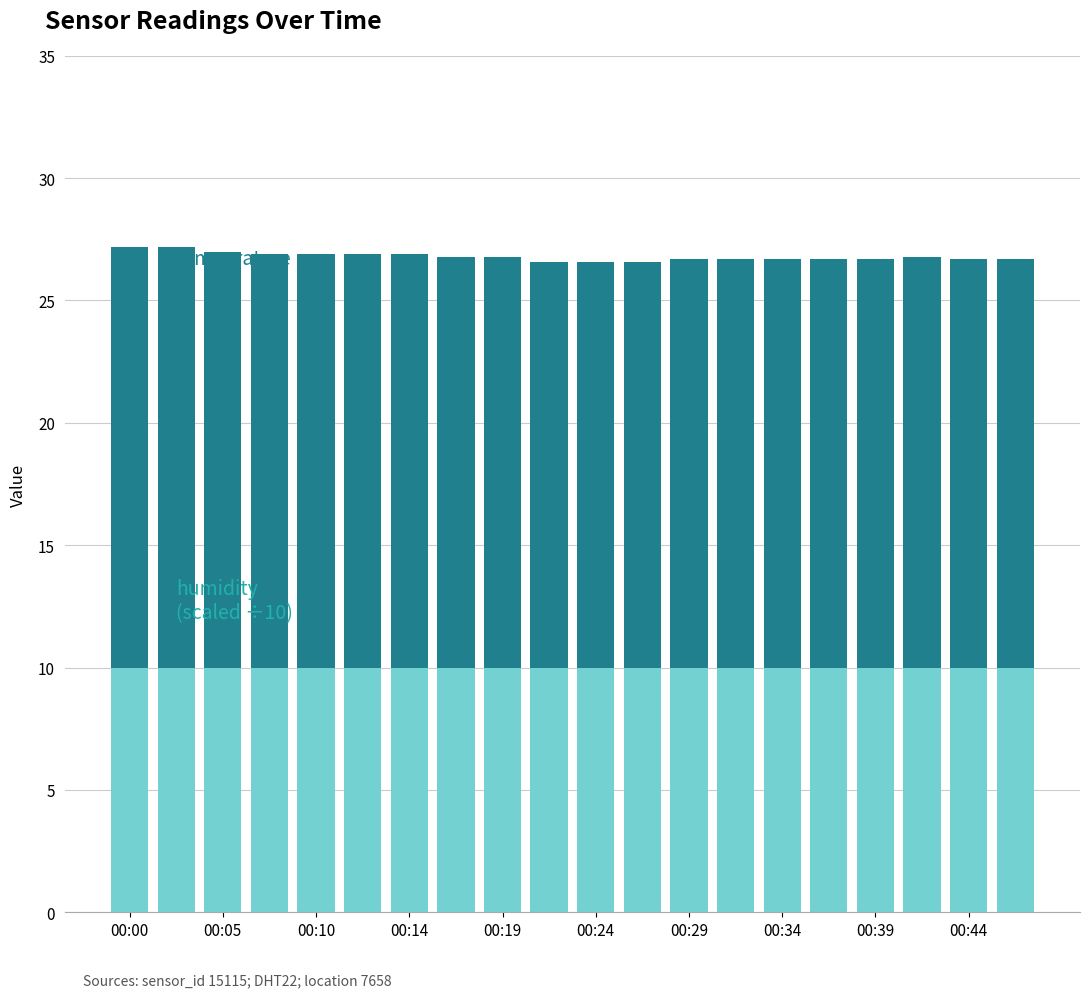

Does the chart contain stacked bars?

Yes